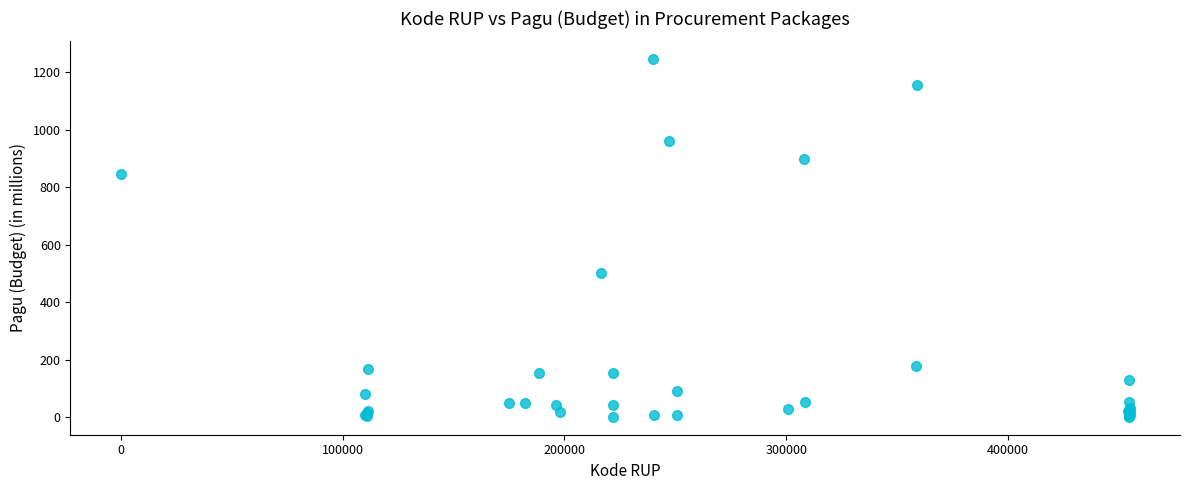

What Y value in the scatter plot is closest to 622?

499.9